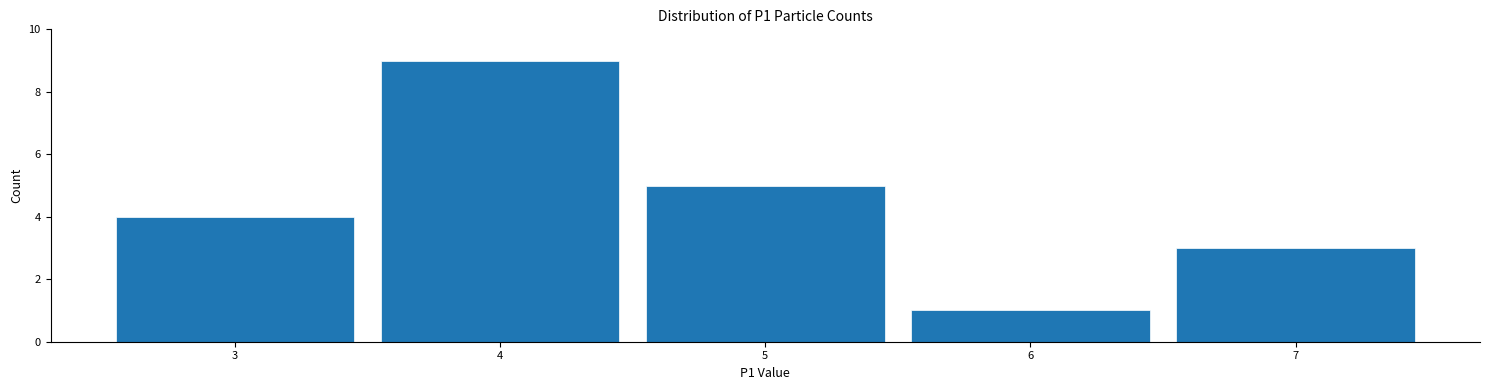

What is the height of the bar covering 2.5 to 3.5 on the x-axis? The values are not printed on the chart, so give them approximately, as read against the axis.

4